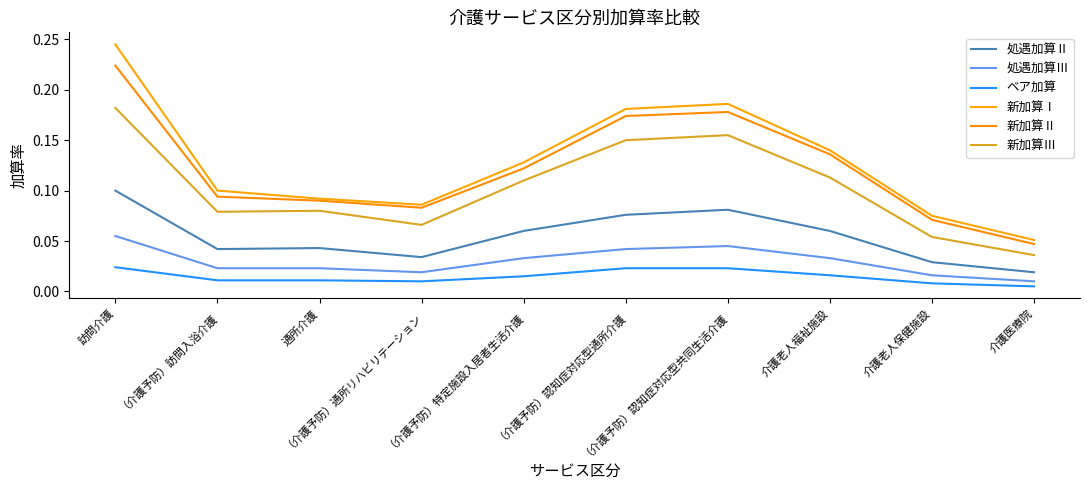

What is the label of the 1st point from the right?

介護医療院